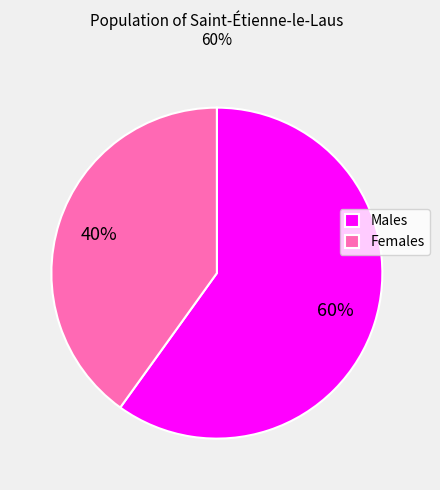

The Females slice represents 45% of the pie. True or false?

False